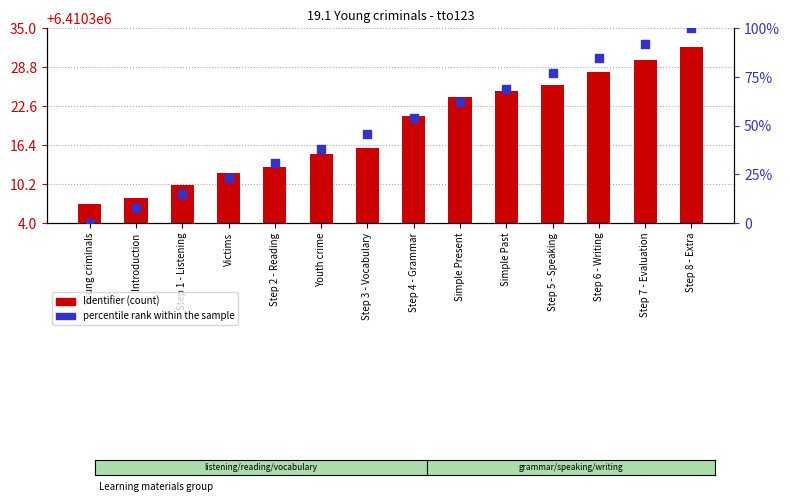

Which series contains the highest Y value?

Identifier